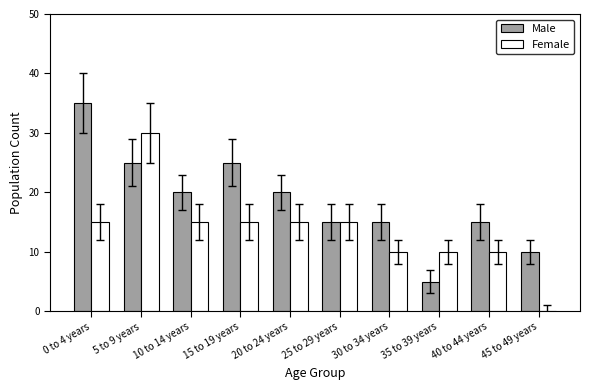

What is the maximum value shown in the chart?

35